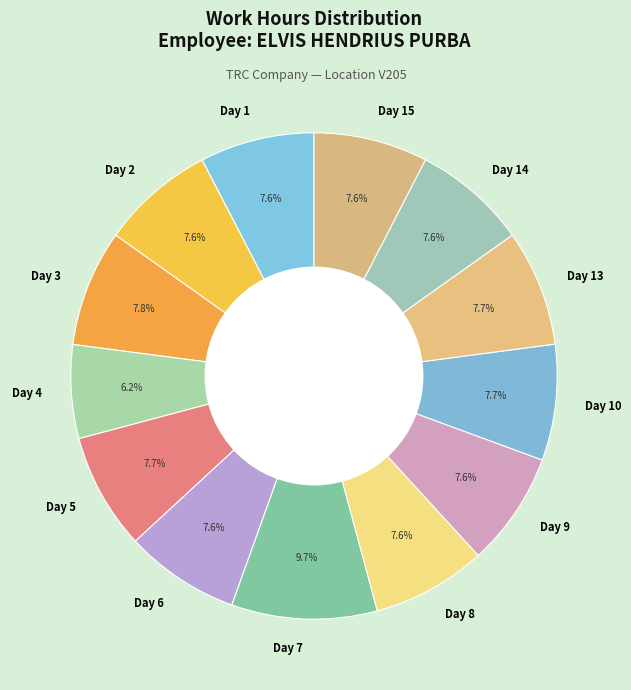

How many slices are in this pie chart?

13